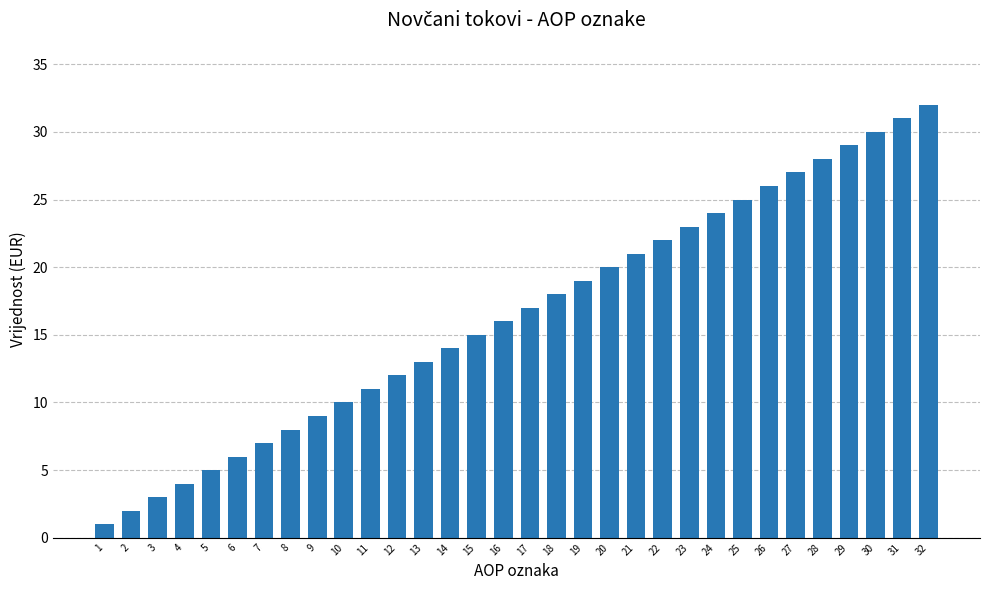

How many series are shown in this chart?

1